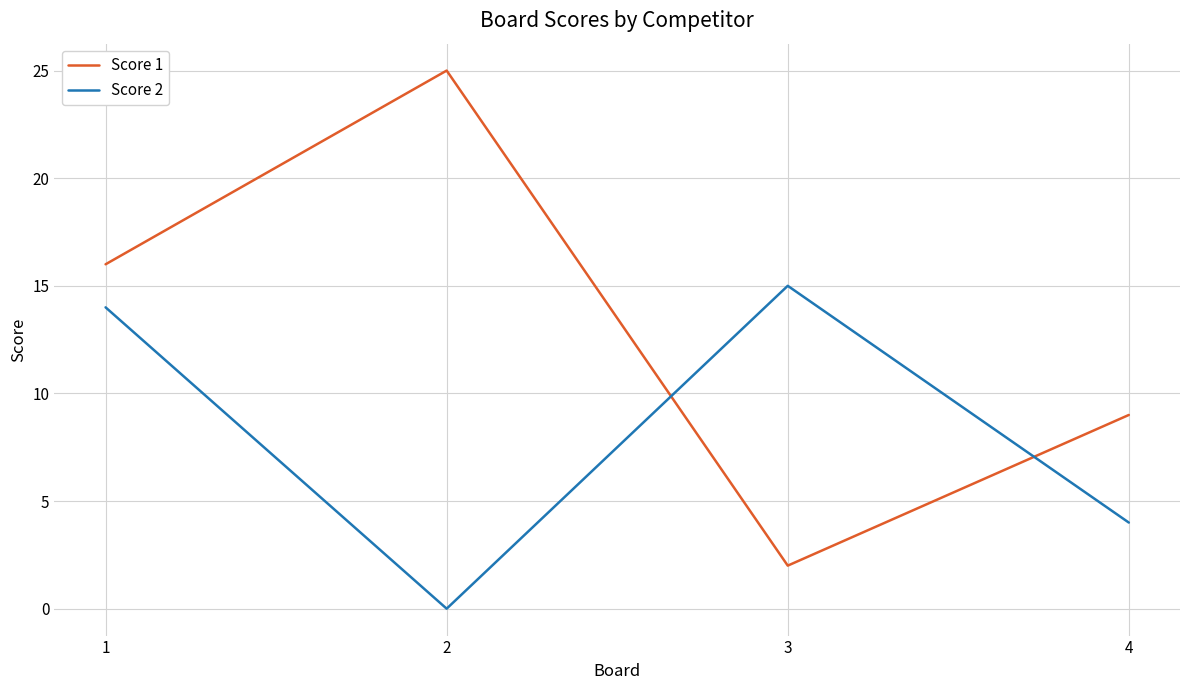

List the labels in order of Score 1 value, largest first.

2, 1, 4, 3